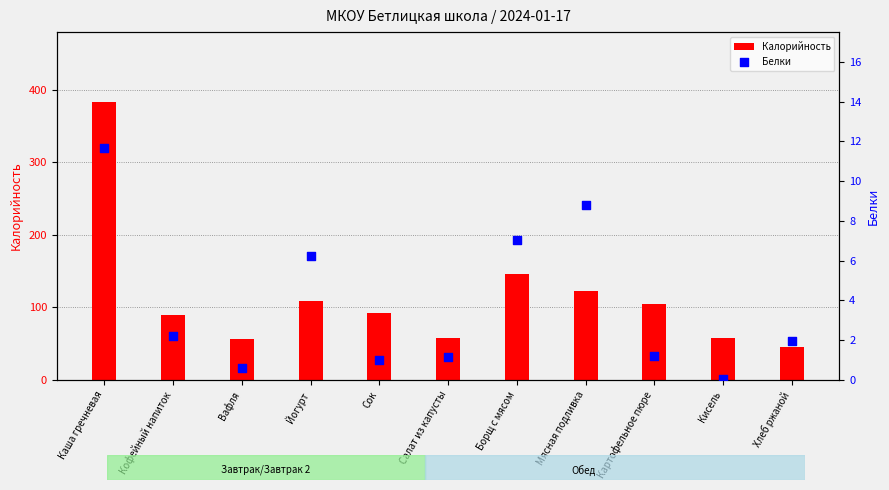

At how many categories does at least one series exceed 348?

1